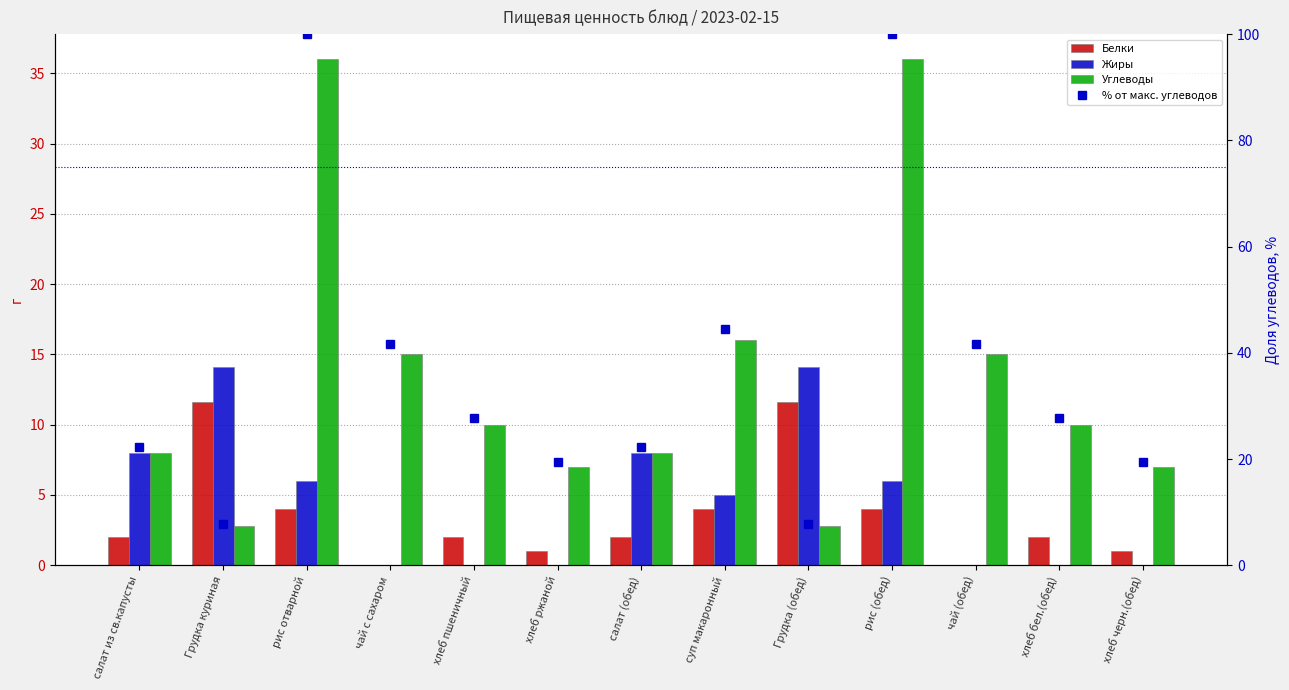

What is the label of the 3rd bar from the left?

рис отварной